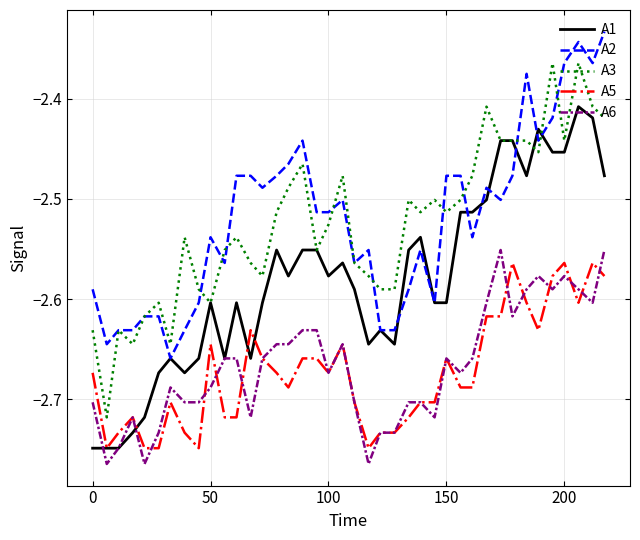

How many lines are shown in the chart?

5